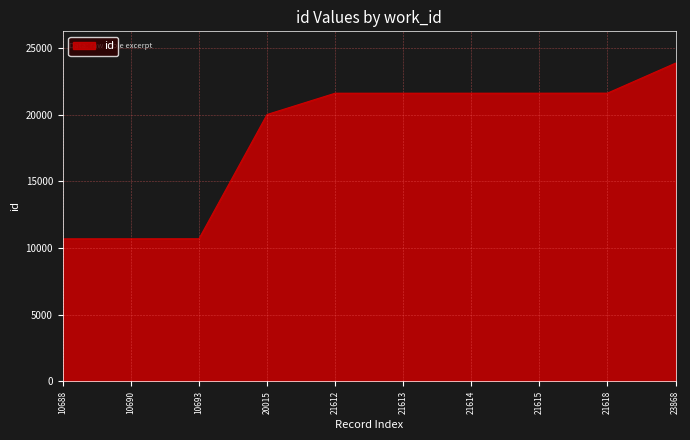

Which category has the highest value across all series?

23868